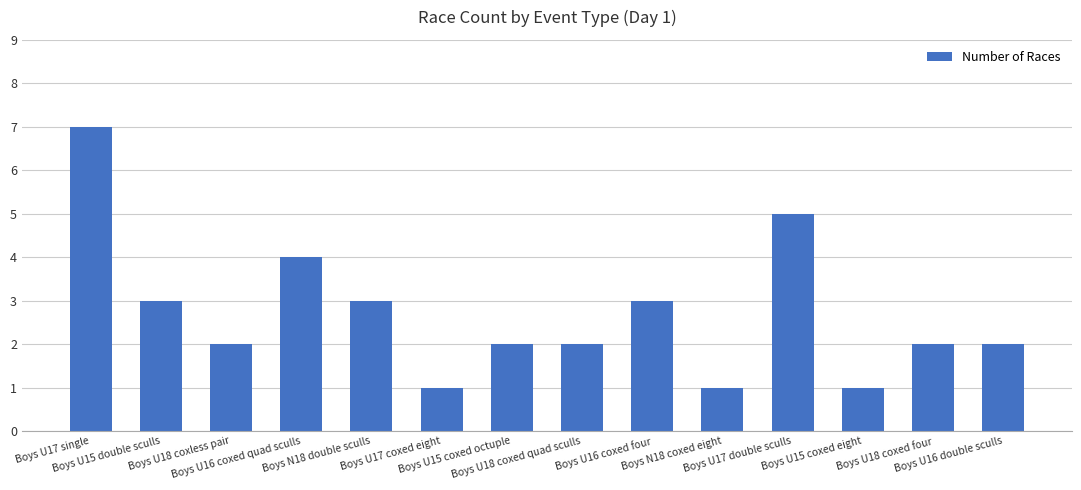

What is the ratio of the value at Boys U17 single to the value at Boys U18 coxless pair?

3.5